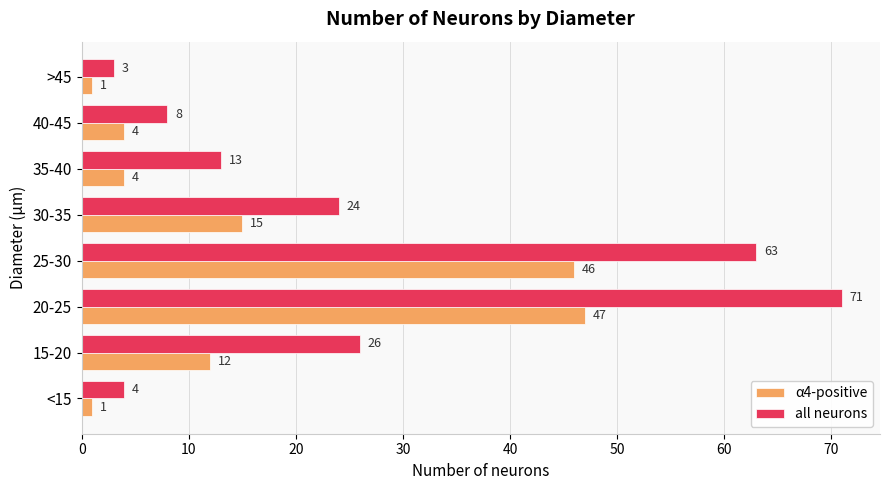

What is the sum of all α4-positive values?

130